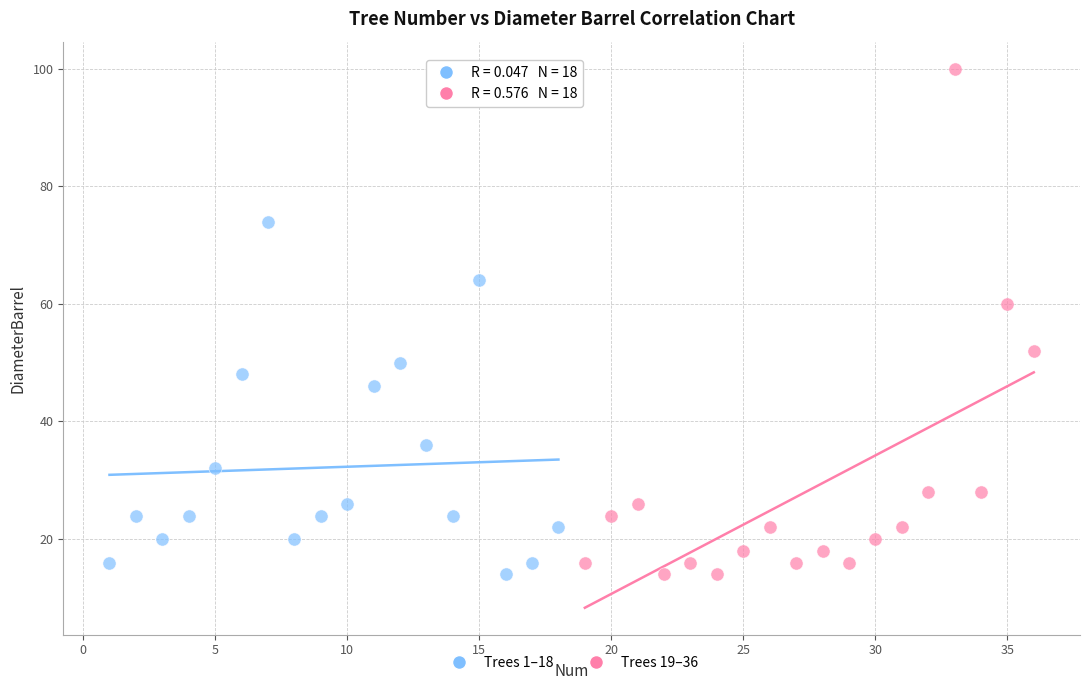

Which series contains the highest Y value?

Trees 19–36